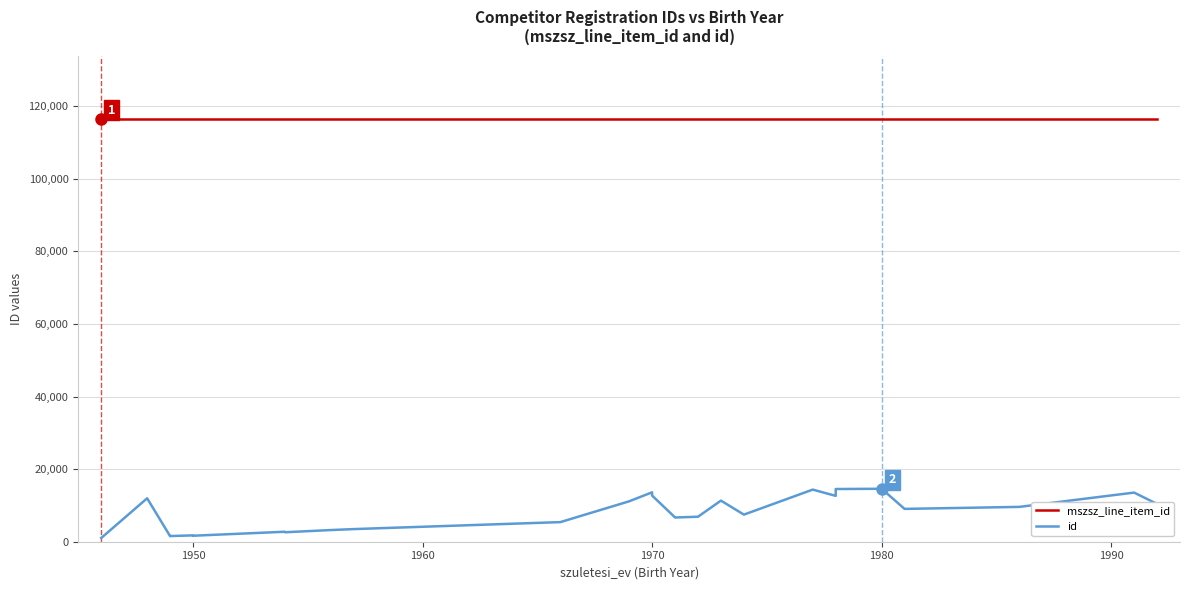

What is the sum of all id values?

230426